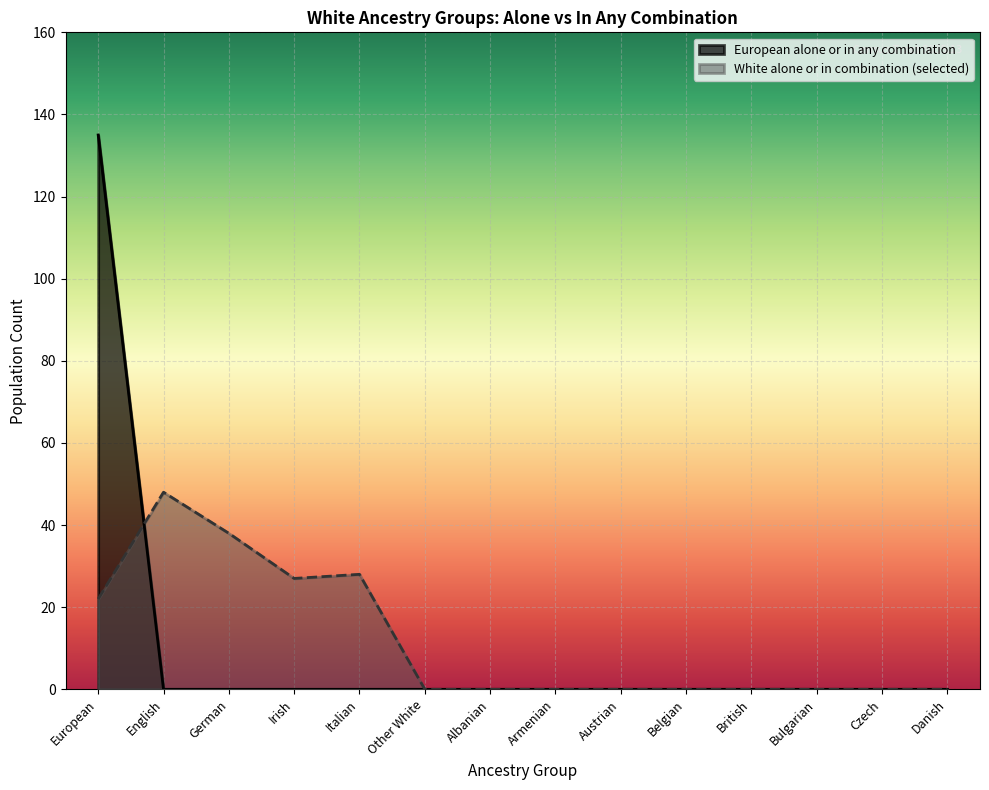

Rank the categories by White alone or in combination (selected) value from highest to lowest.

English, German, Italian, Irish, European, Other White, Albanian, Armenian, Austrian, Belgian, British, Bulgarian, Czech, Danish